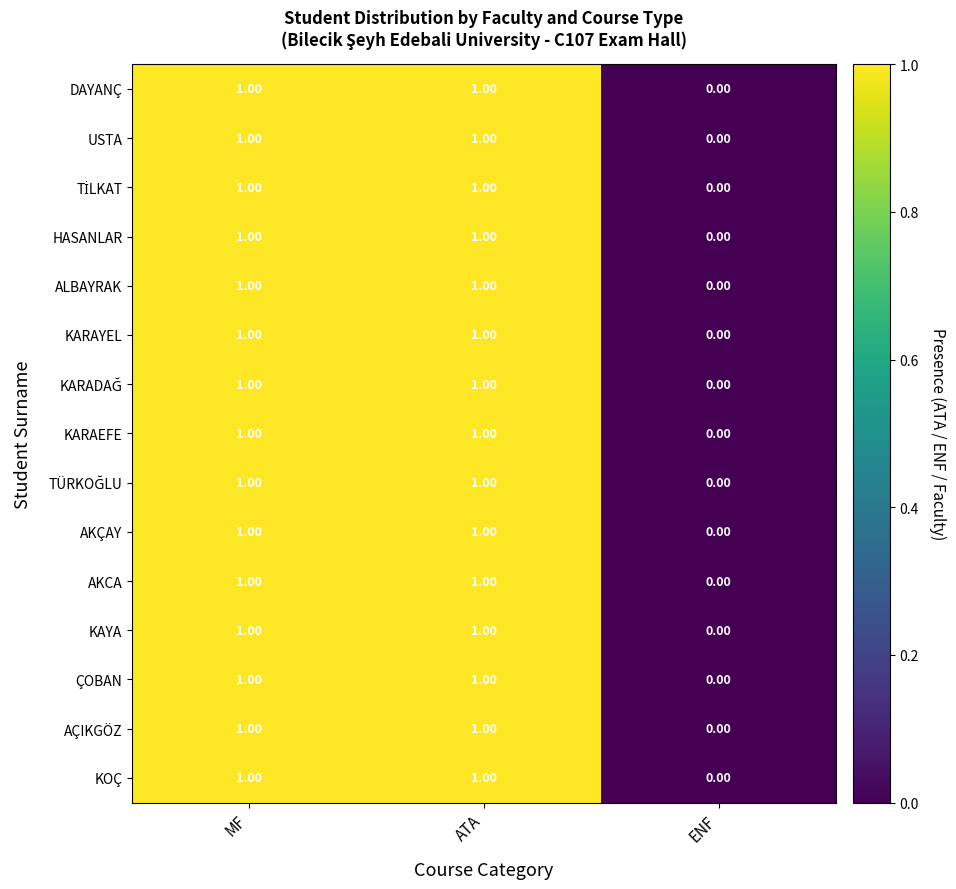

What is the total value across all series at ATA?

15